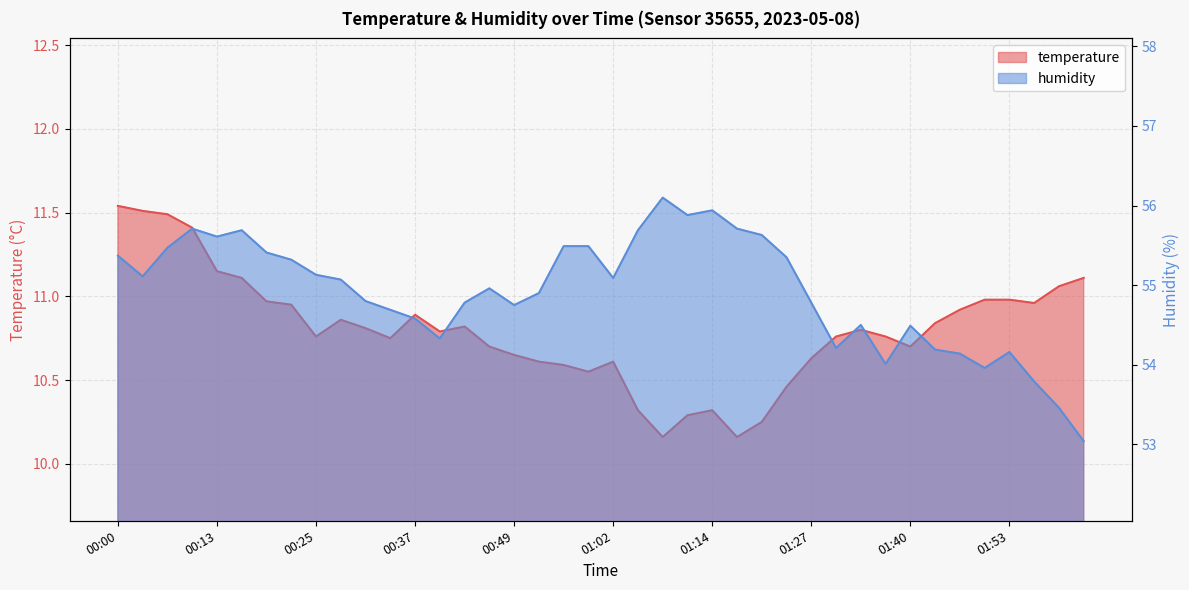

Which has a higher value, 01:24 or 00:13?

00:13